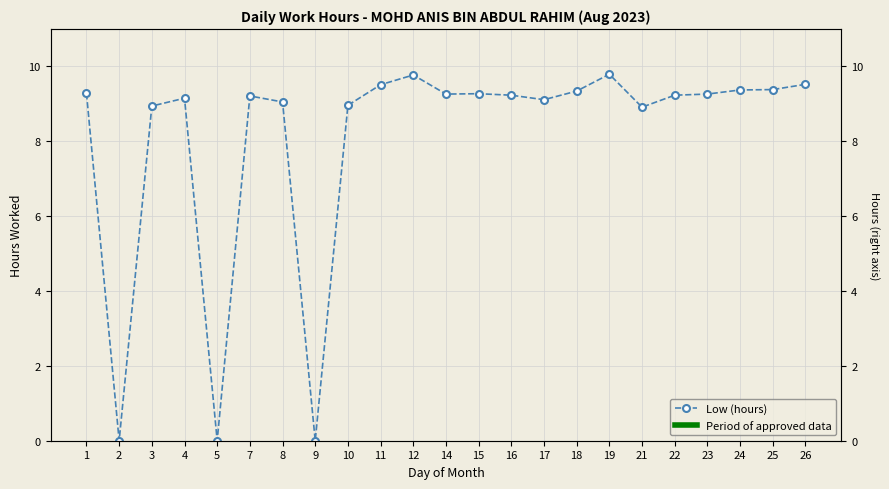

Where is the first local minimum?

2